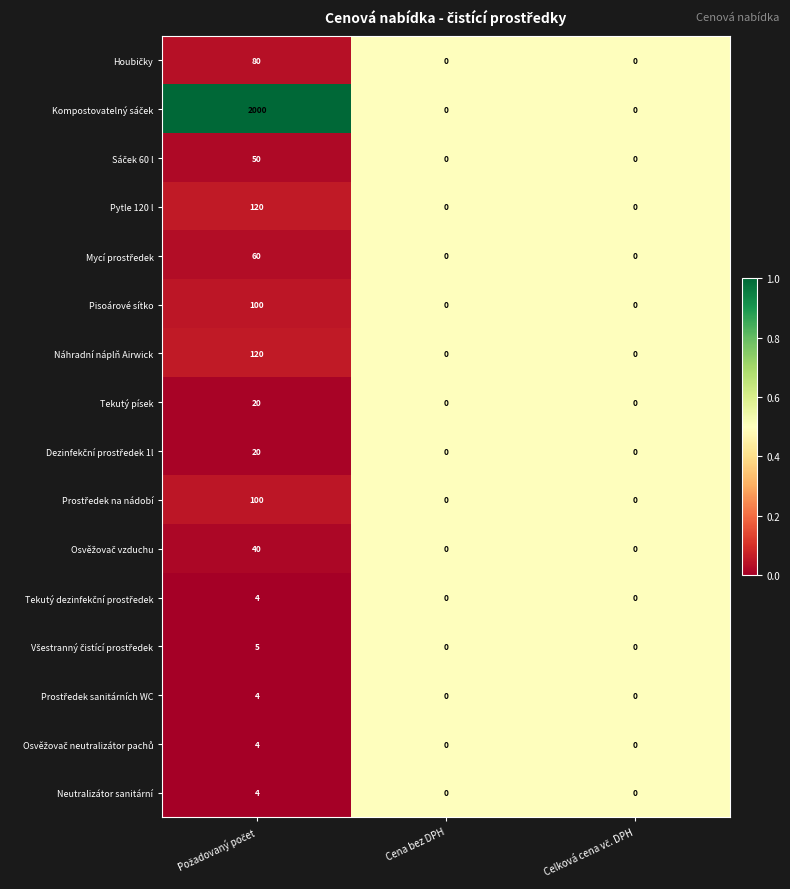

Count the Tekutý písek values in the range 0 to 20.

3